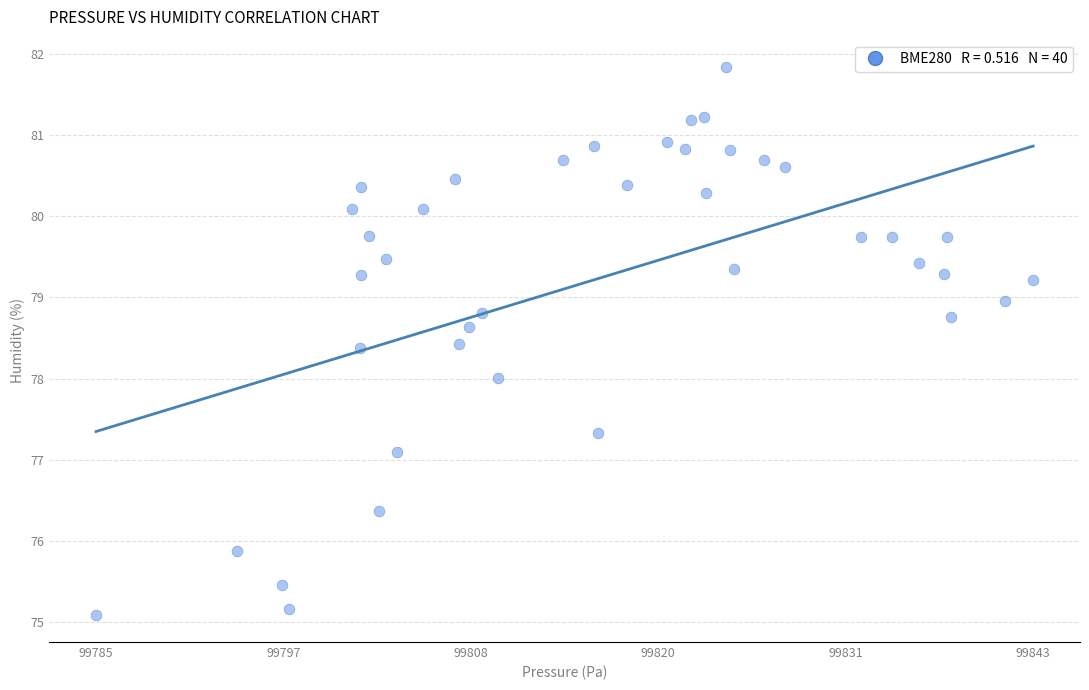

What is the range of X values (max minus min)?

58.1